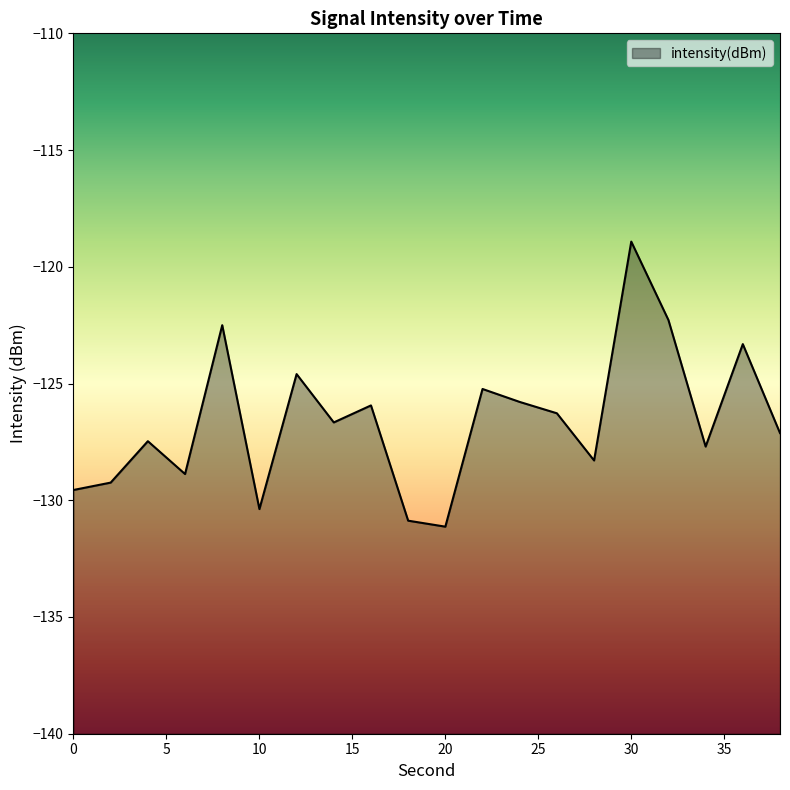

What is the average value?

-126.6